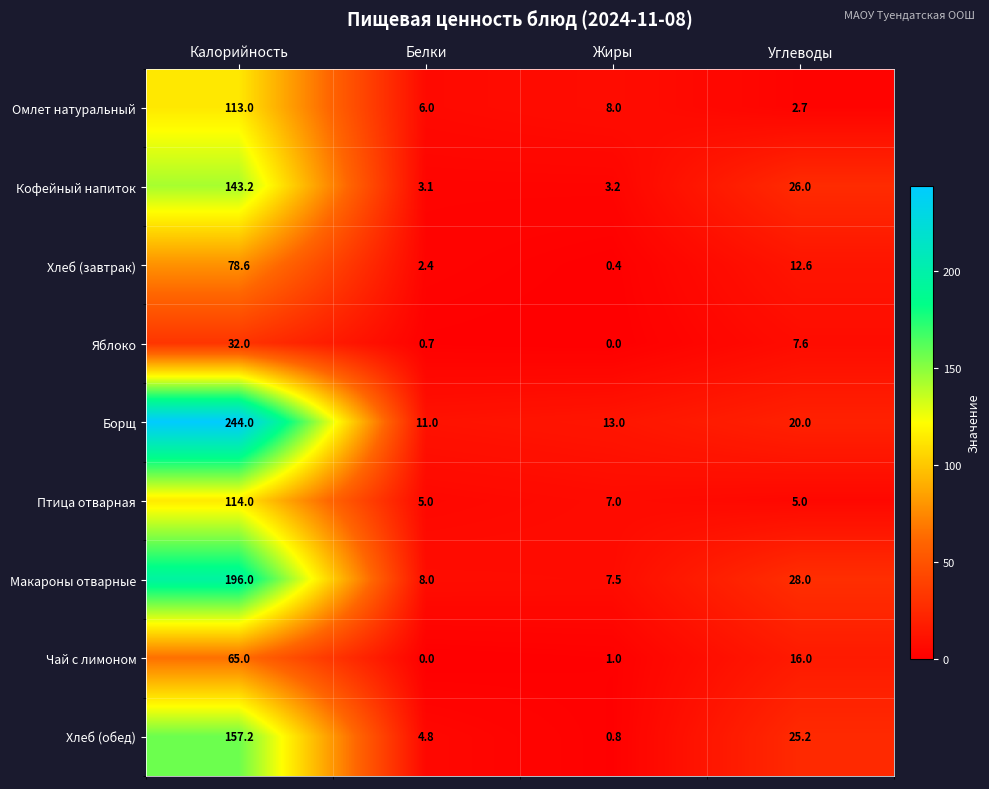

What is the sum of the Омлет натуральный values at Жиры and Белки?

14.0